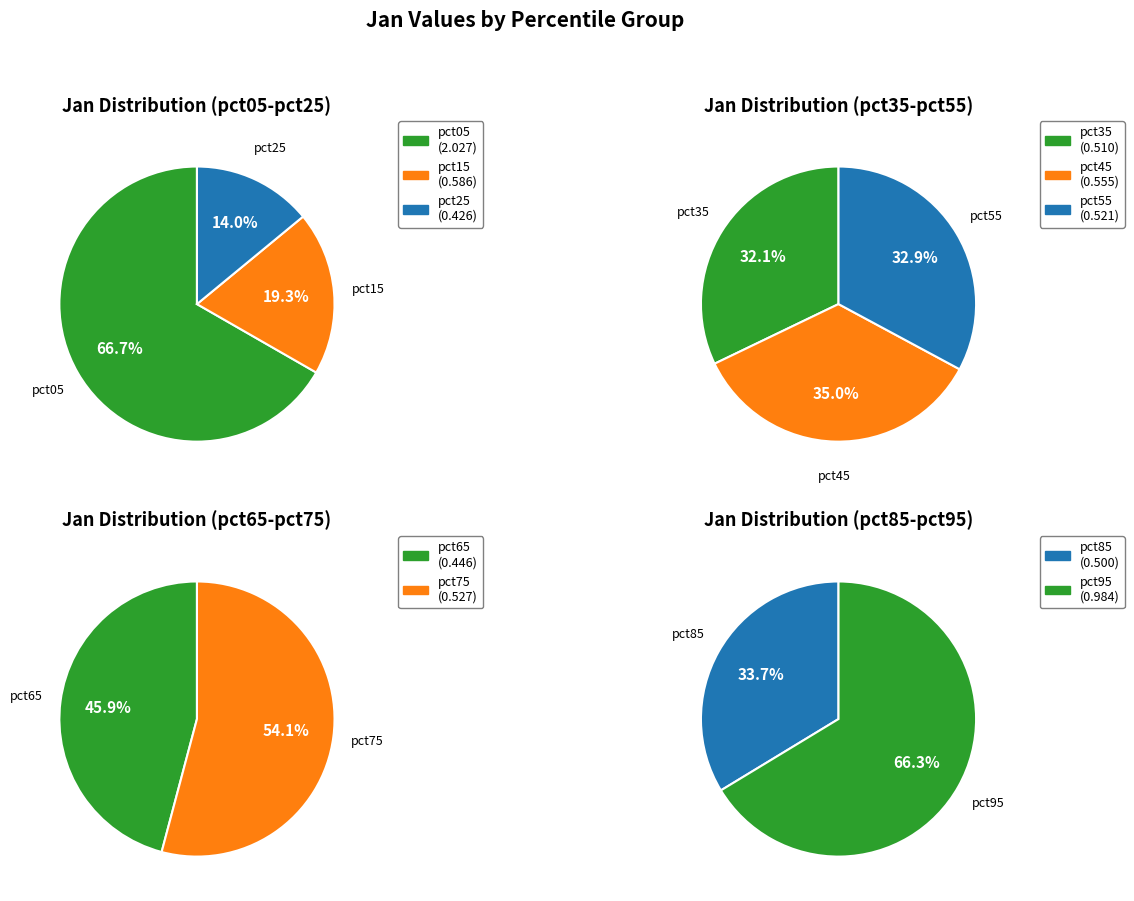

How many slices are in this pie chart?

10